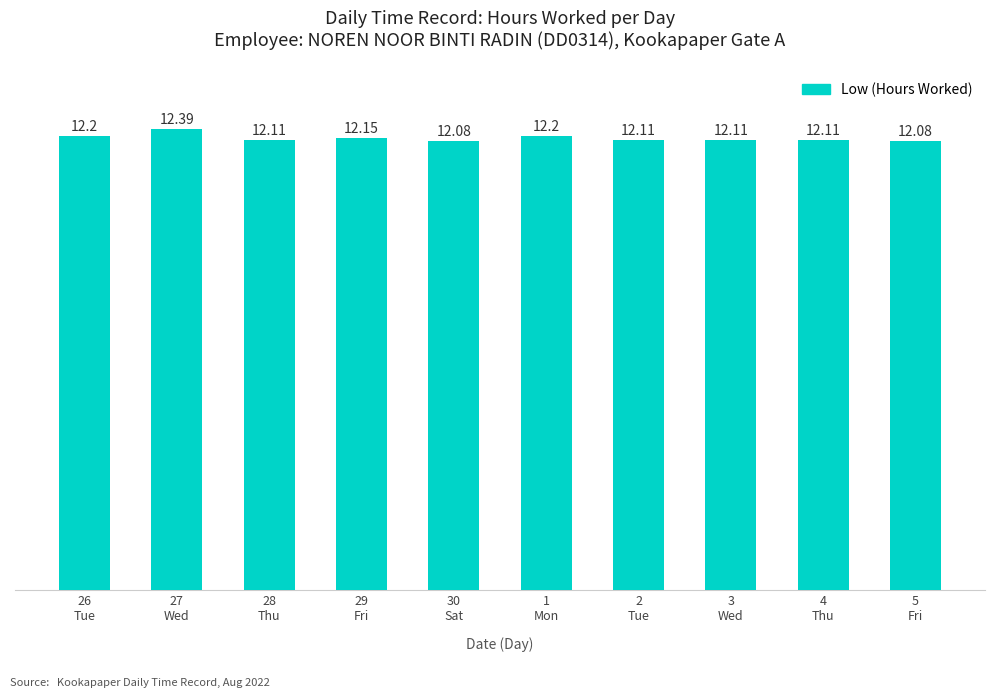

What is the difference between the maximum and minimum values?

0.3